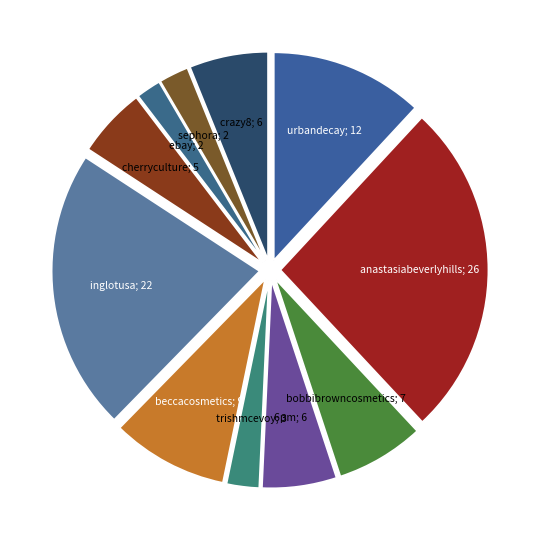

What is the smallest slice in the pie chart?

ebay